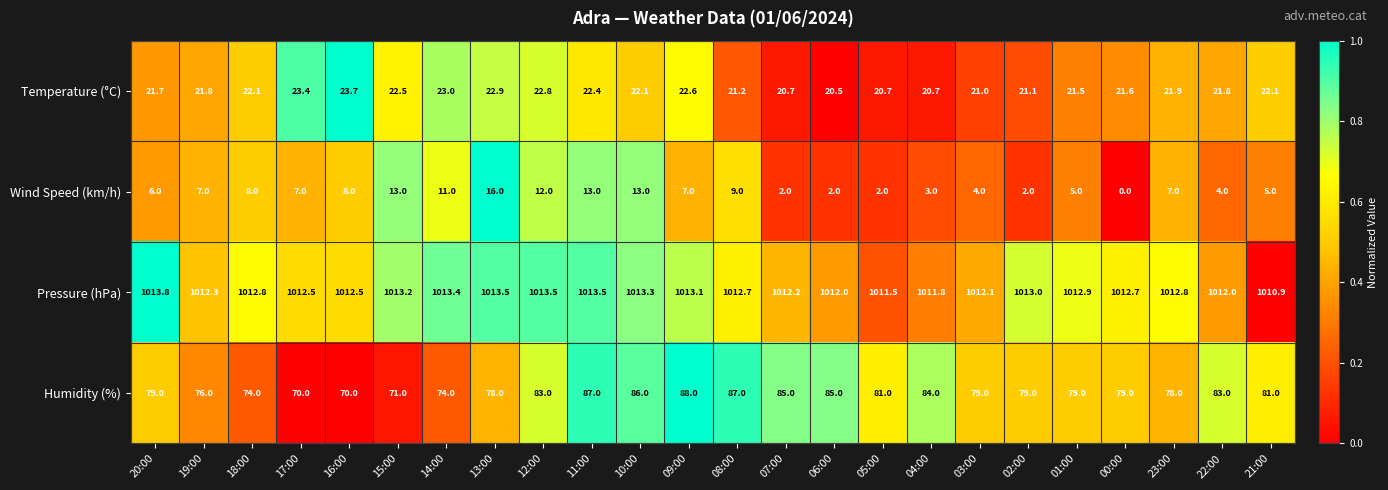

Which category has the lowest value across all series?

00:00